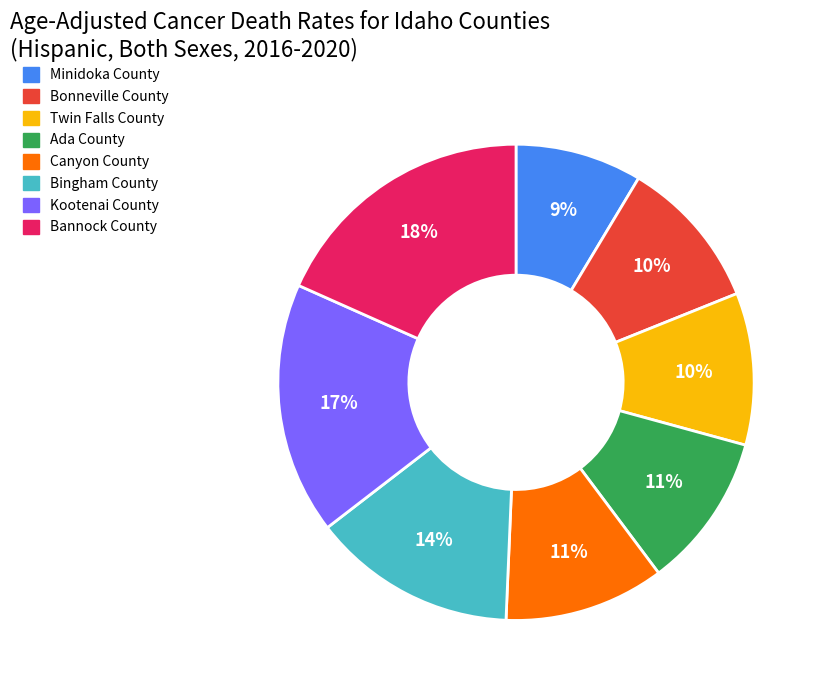

To the nearest percent, what portion does Bingham County represent?

14%